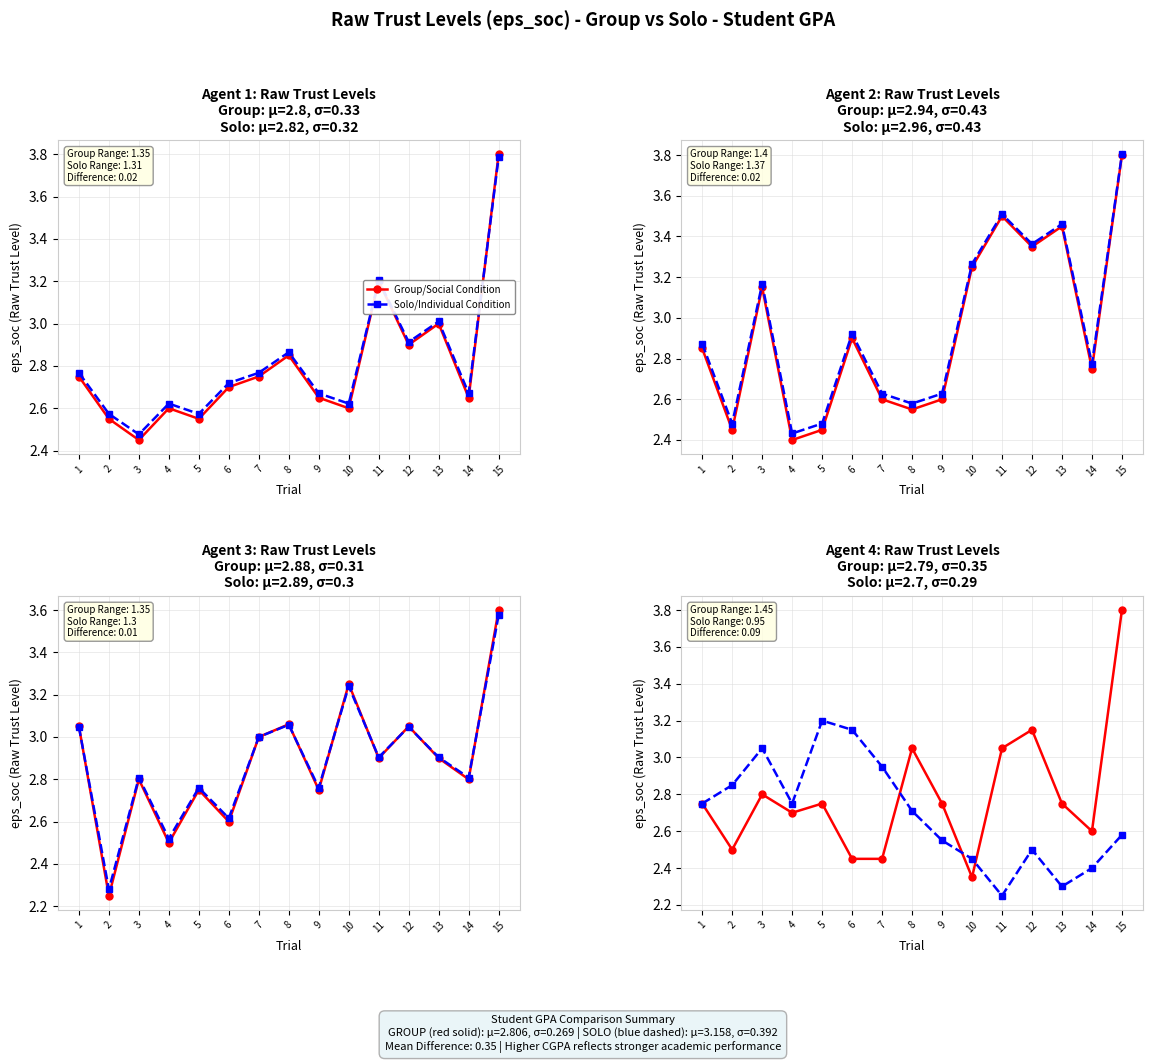

What is the minimum value shown in the chart?

2.2